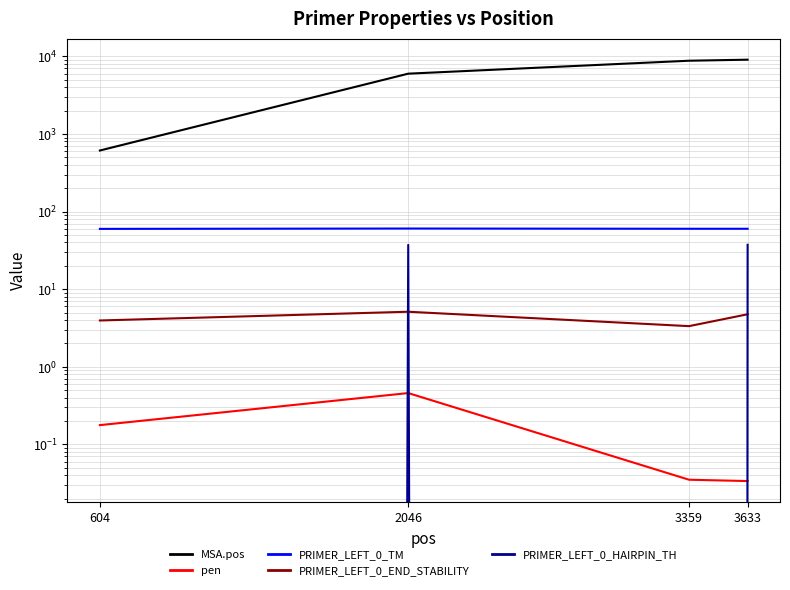

Which series has the largest range (max minus min)?

MSA.pos